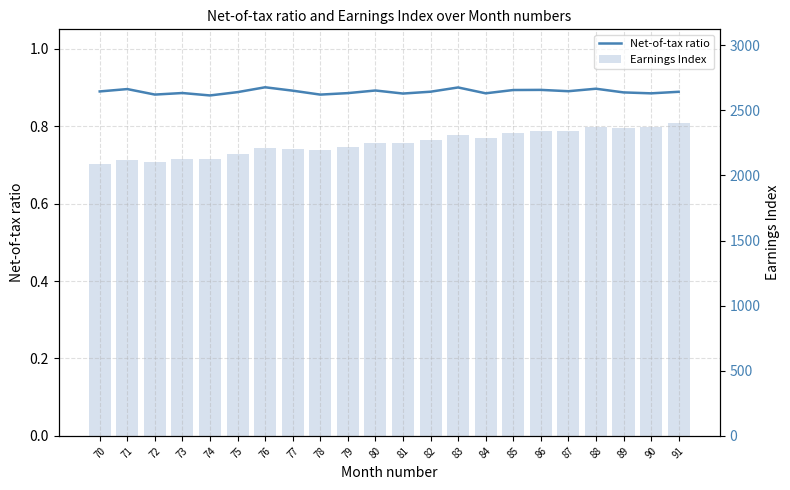

Rank the series by their maximum value, from highest to lowest.

Earnings Index, Net-of-tax ratio